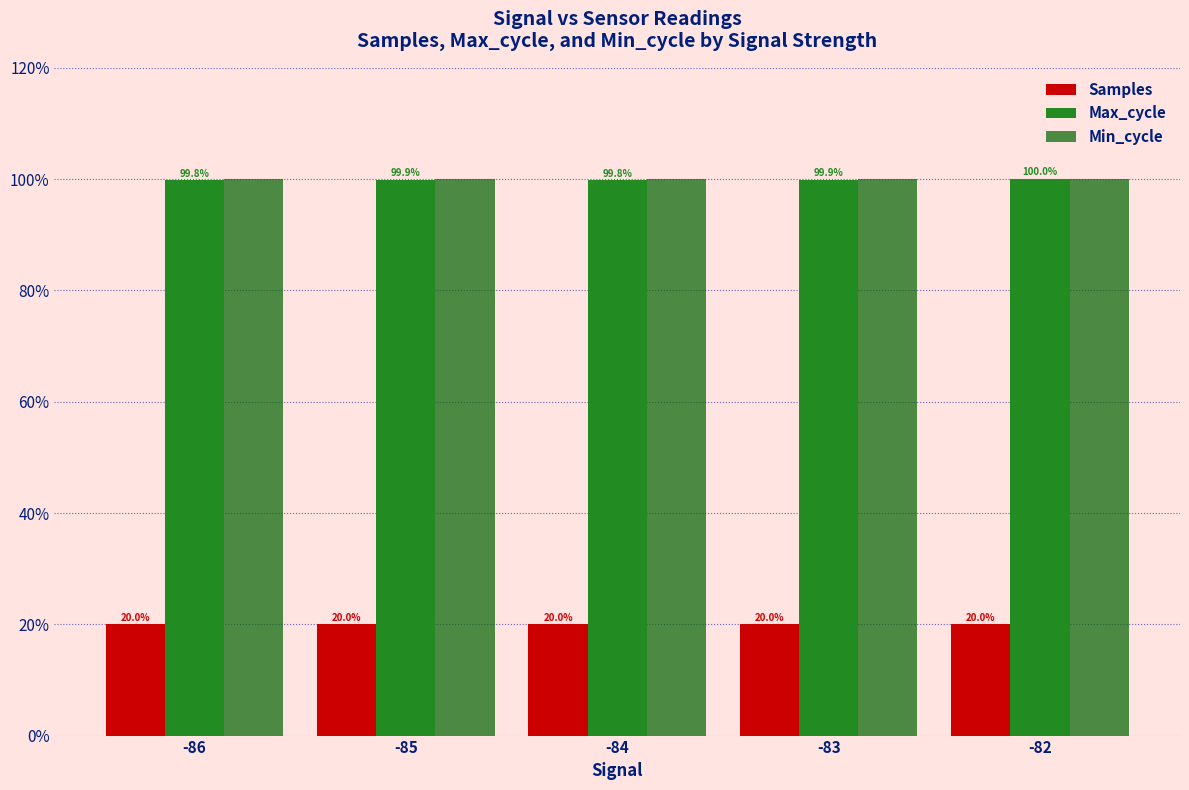

What is the value of the Samples bar at the 4th from the left?

20.0